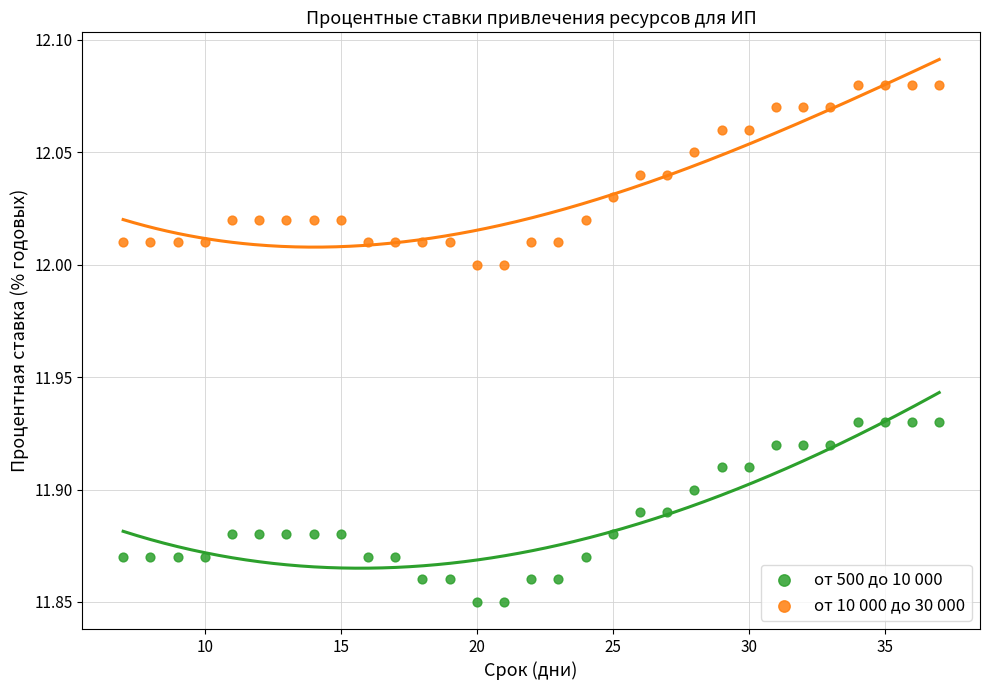

Across all data points, what is the range of X values (max minus min)?

30.0